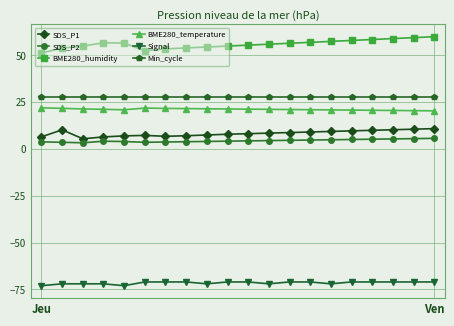

What is the lowest value of the SDS_P1 series?

5.5